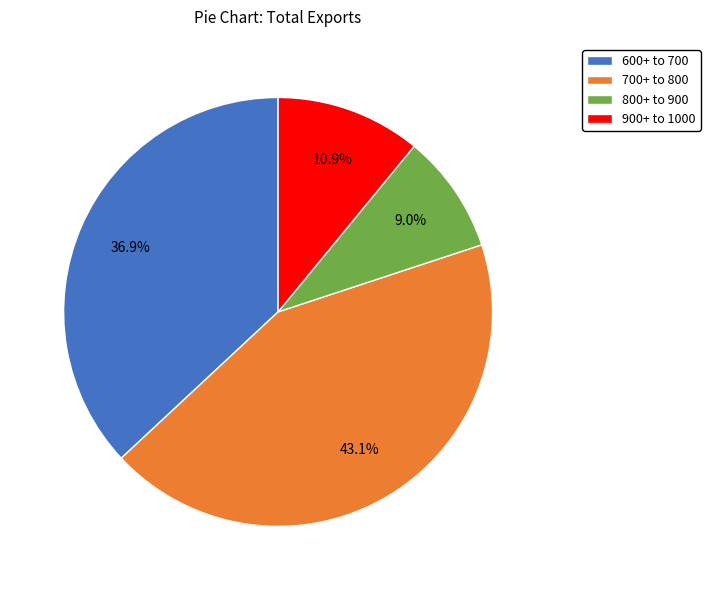

How many segments does this pie chart have?

4